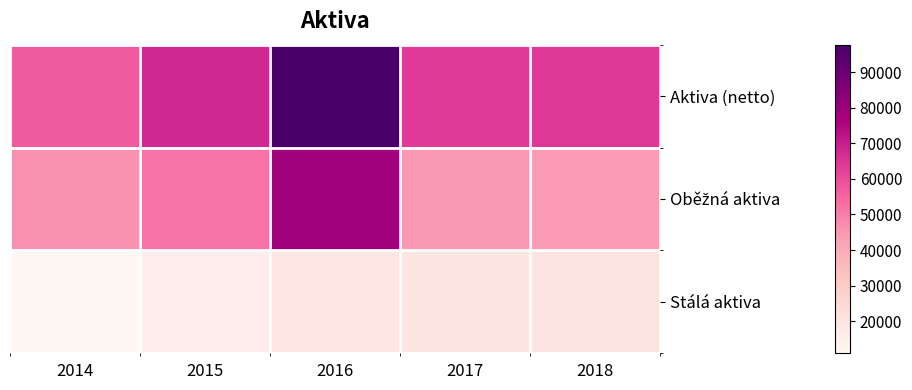

Between 2014 and 2016, which series saw the biggest shift?

Aktiva (netto)